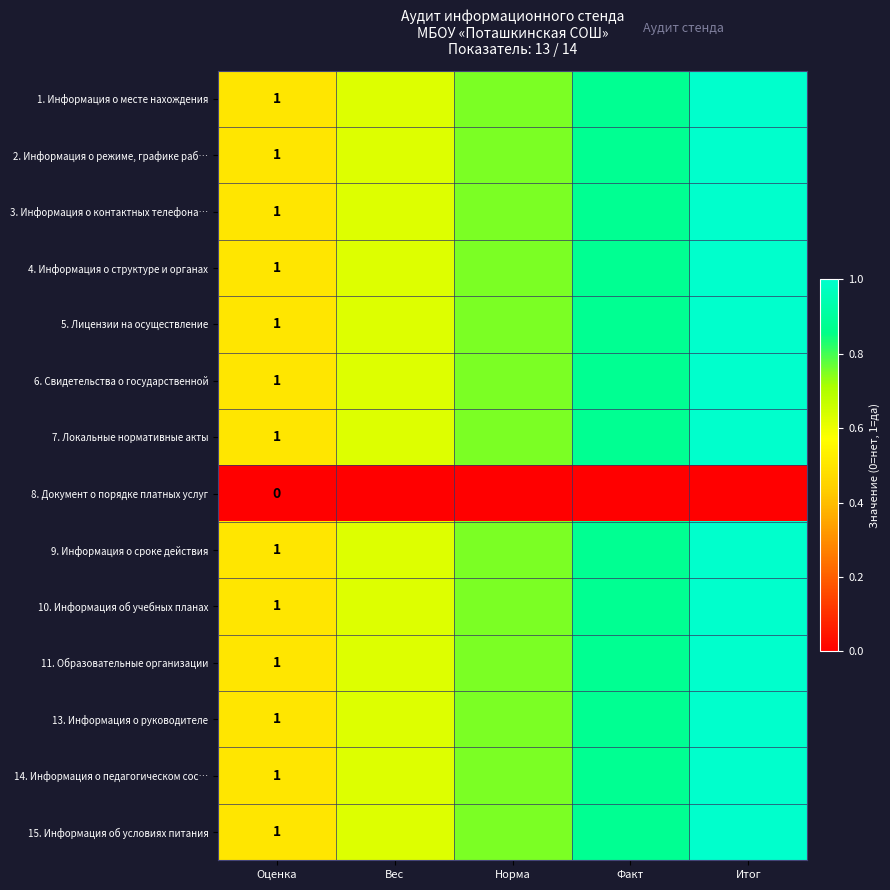

What is the difference between the highest and lowest values at Вес?

0.6